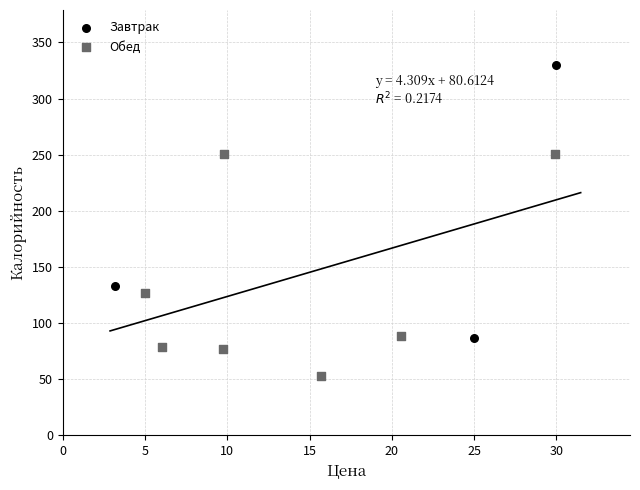

Which series reaches the maximum Y coordinate?

Завтрак